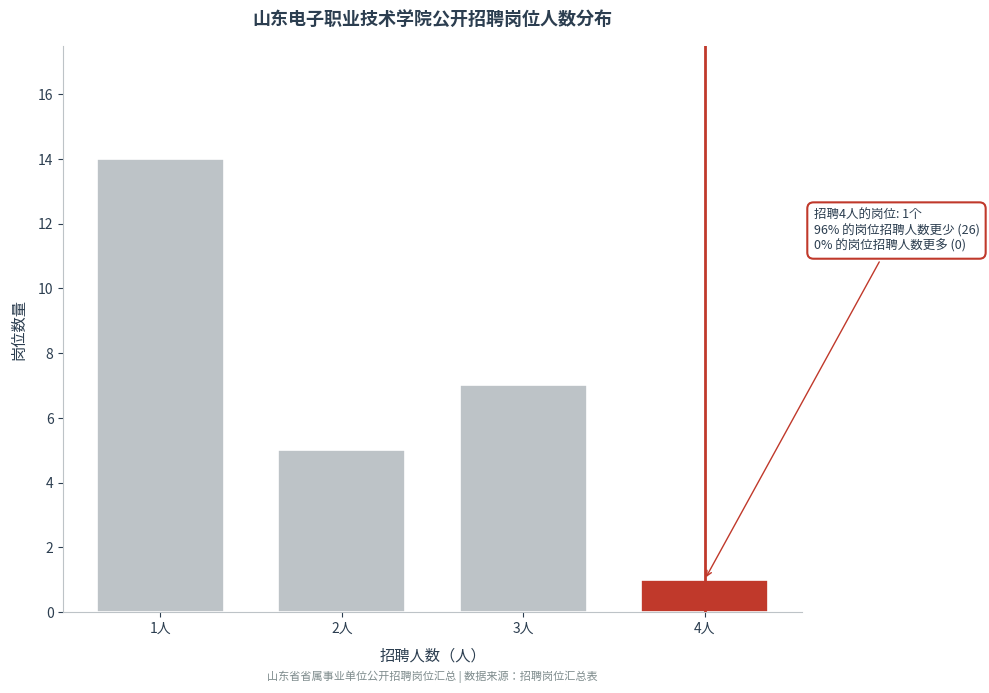

Reading left to right, extract all data points from this chart.

1人=14	2人=5	3人=7	4人=1